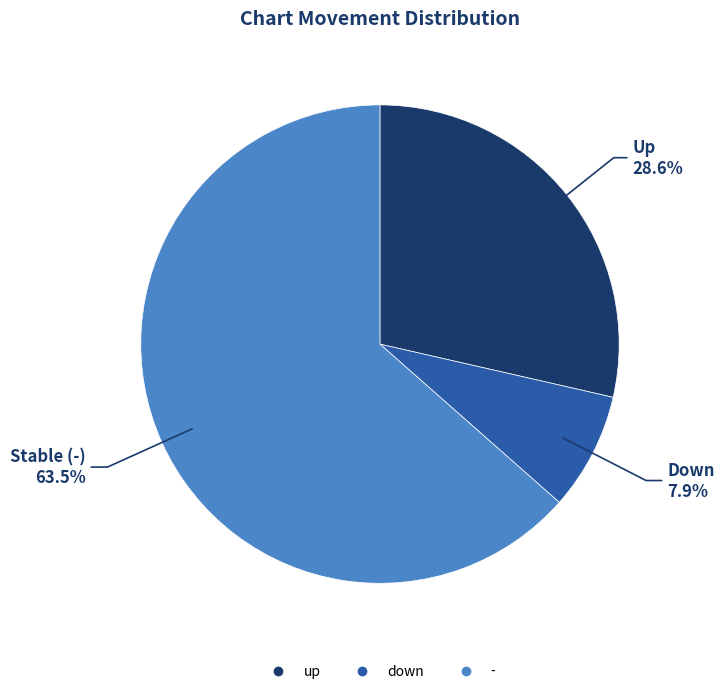

Which category accounts for the majority?

-